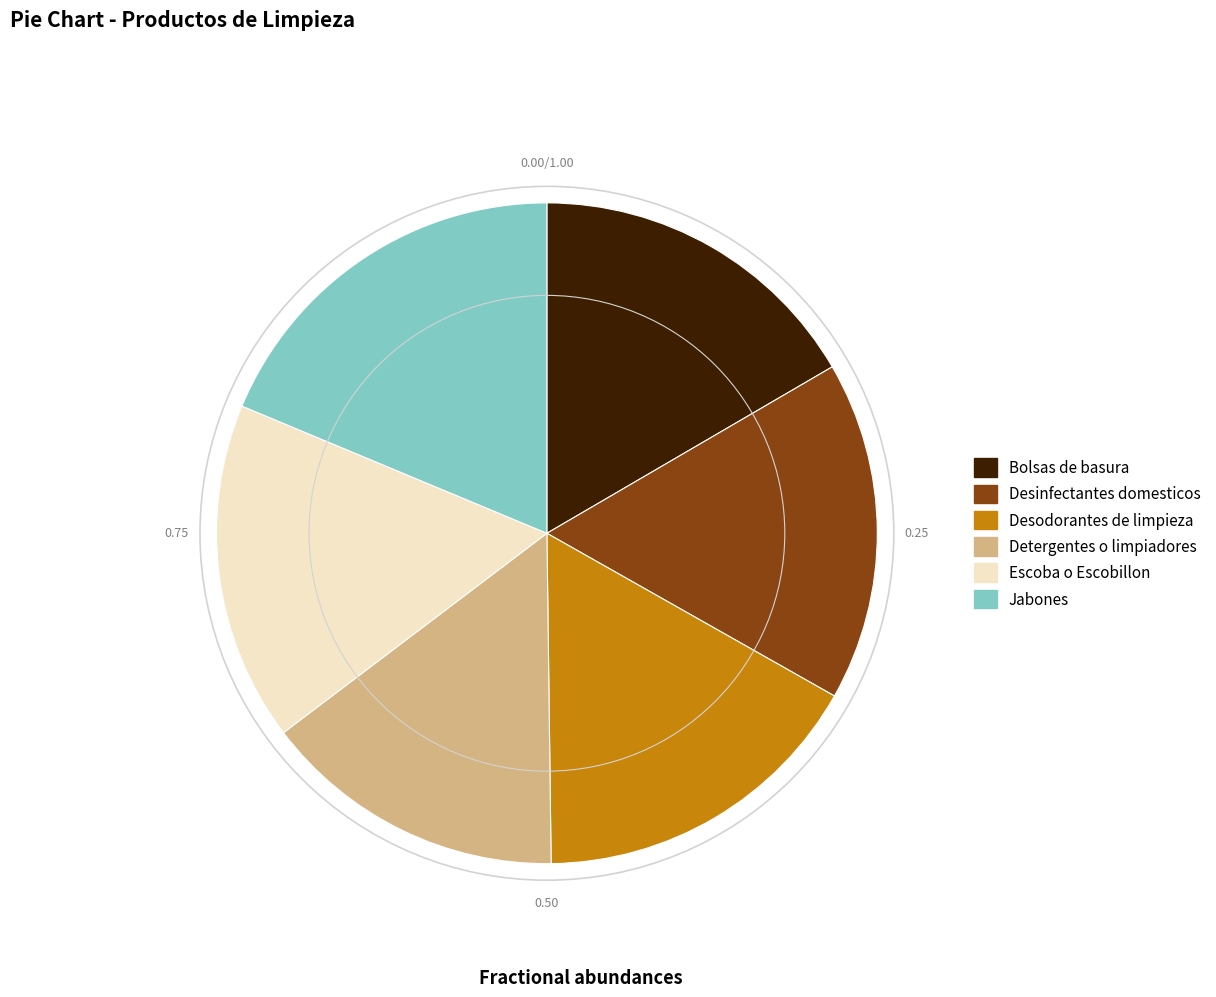

How many slices are in this pie chart?

6